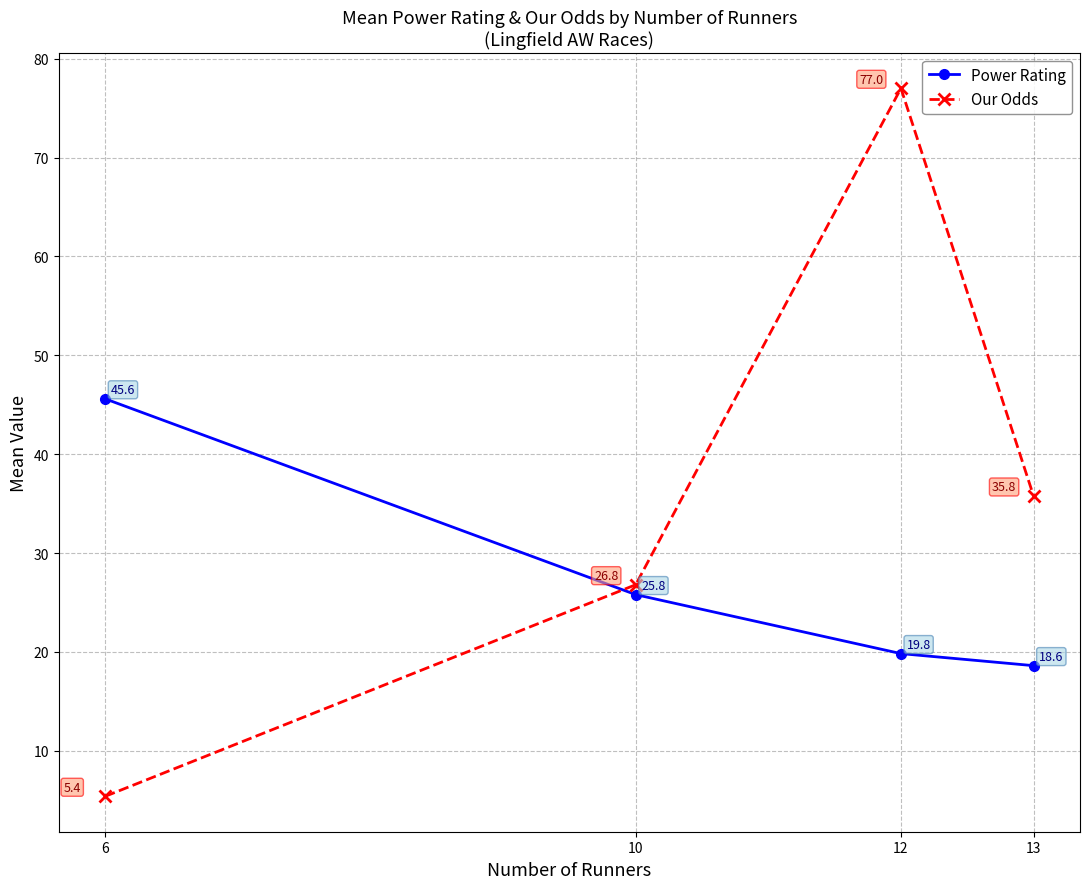

At which label is Power Rating closest to 32?

10